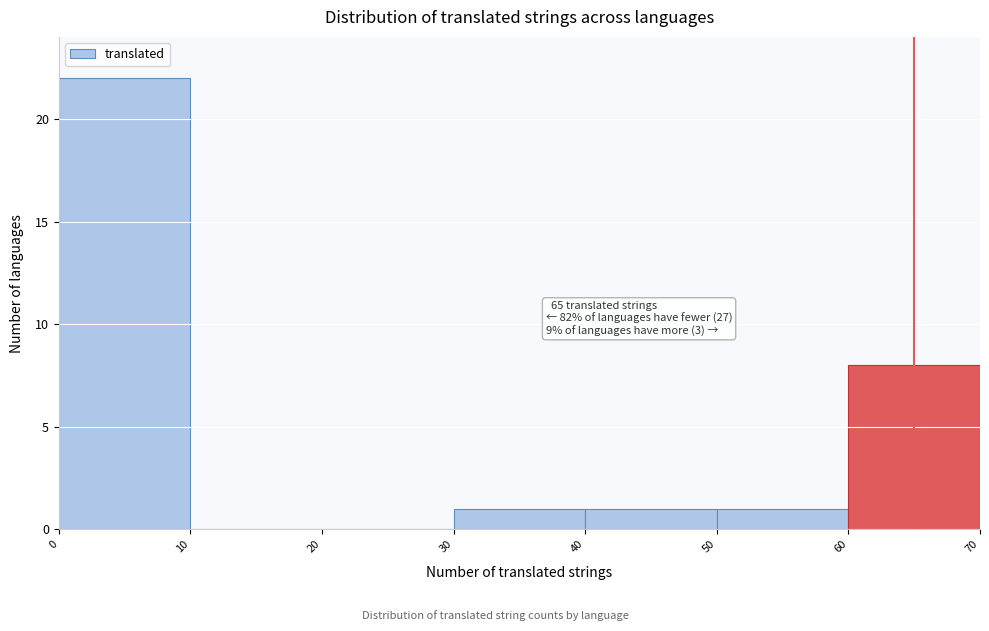

Which range on the x-axis has the tallest bar?

0 to 10